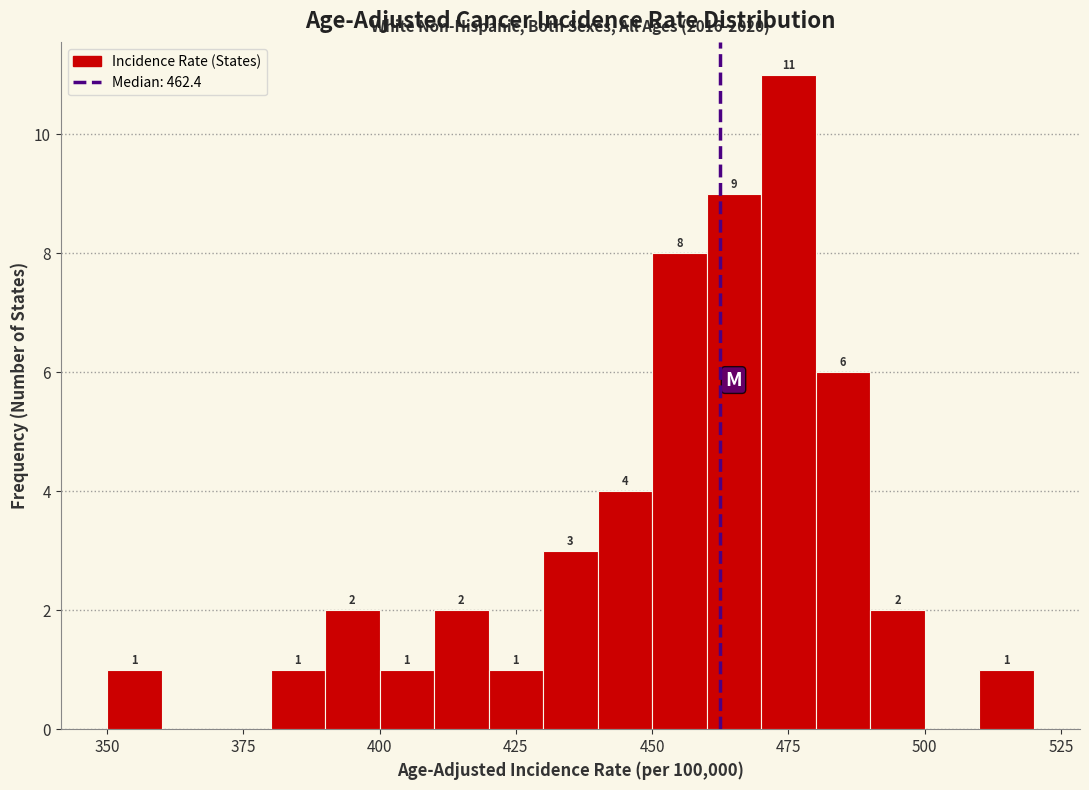

Around what value on the x-axis is the tallest bar? Give the approximate position of its centre, as read against the axis.

475